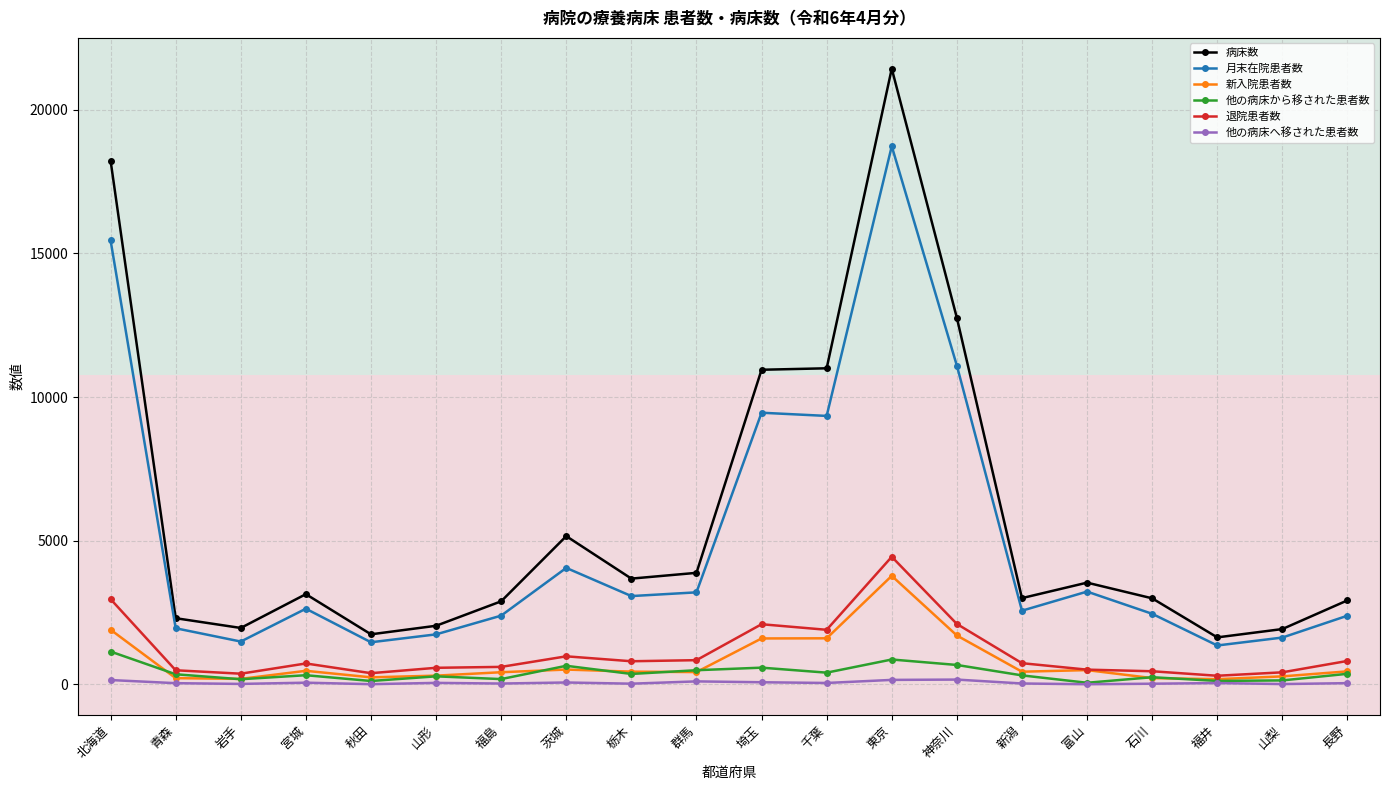

What is the value of the 月末在院患者数 point at the 12th from the left?

9345